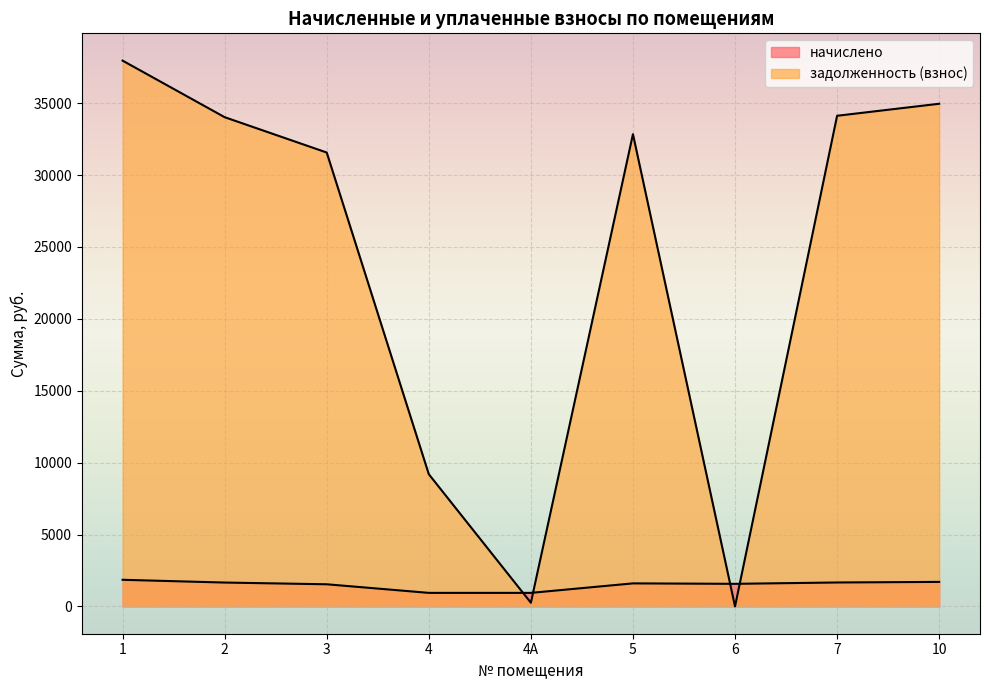

Reading right to left, transcribe all the data shown in this chart.

начислено: 1706.4	1665.6	1572.0	1603.2	943.2	943.2	1540.8	1660.8	1852.8
задолженность (взнос): 34958.5	34122.6	1.4	32844.3	256.0	9196.0	31565.8	34024.2	37957.6